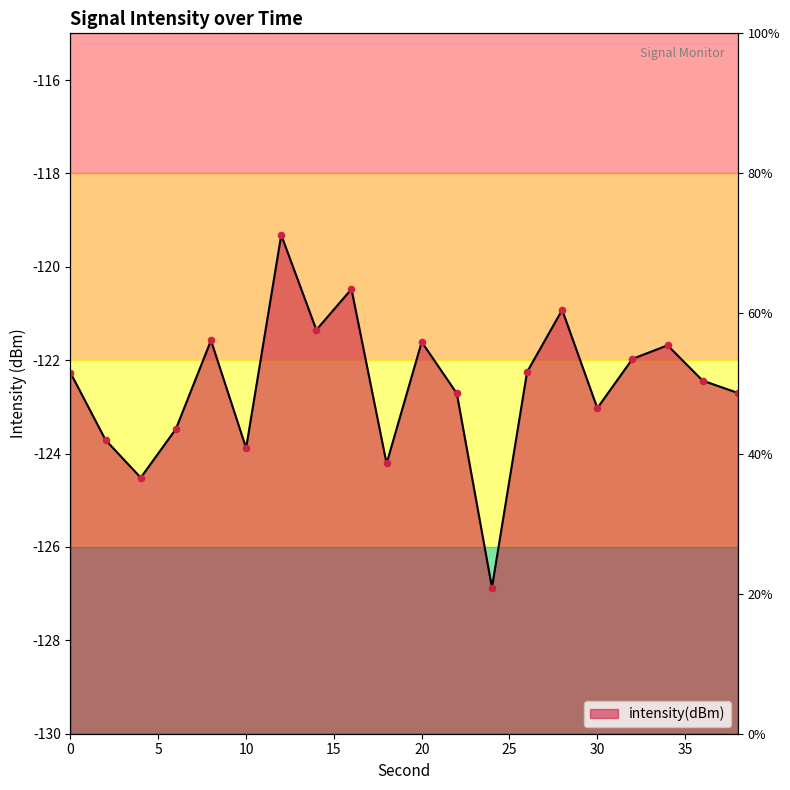

Between 14 and 36, which is larger?

14